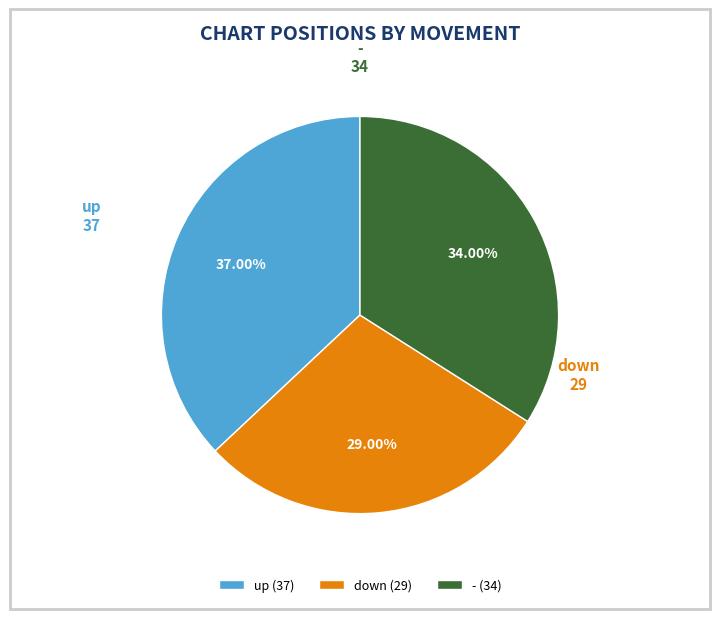

Is up the majority of the pie?

No